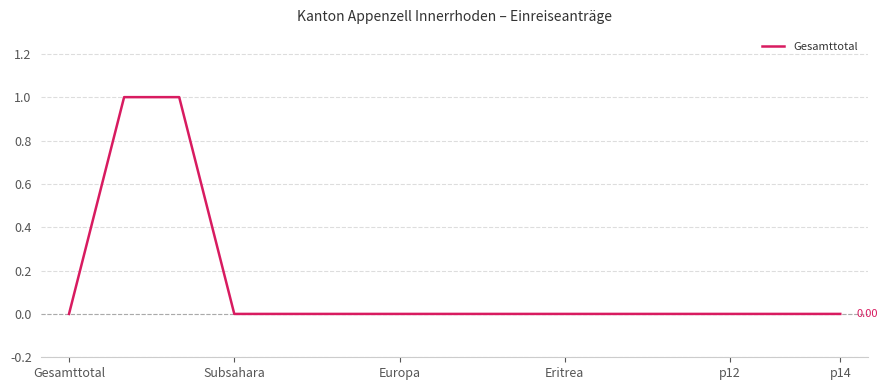

What is the label of the 14th point from the left?

13